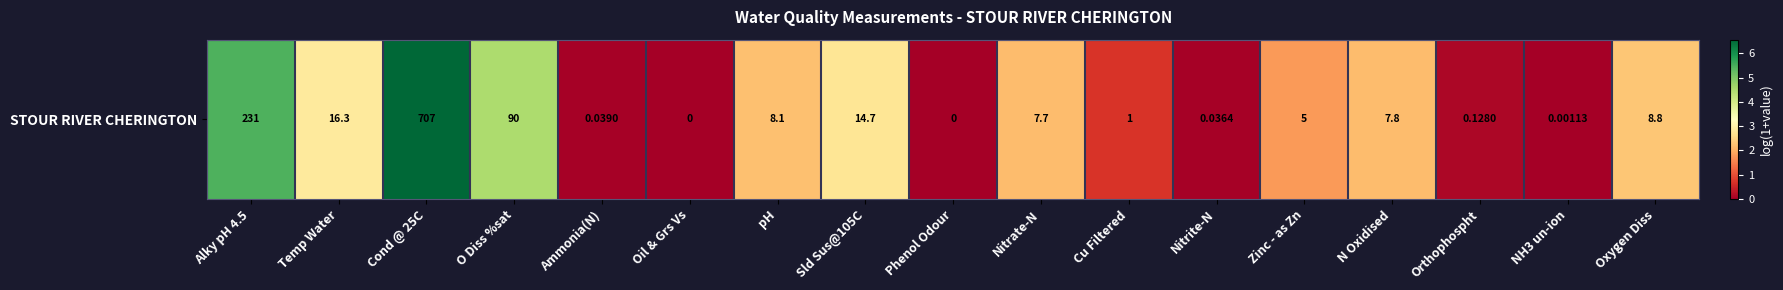

The value at Nitrate-N is 2.2. True or false?

True